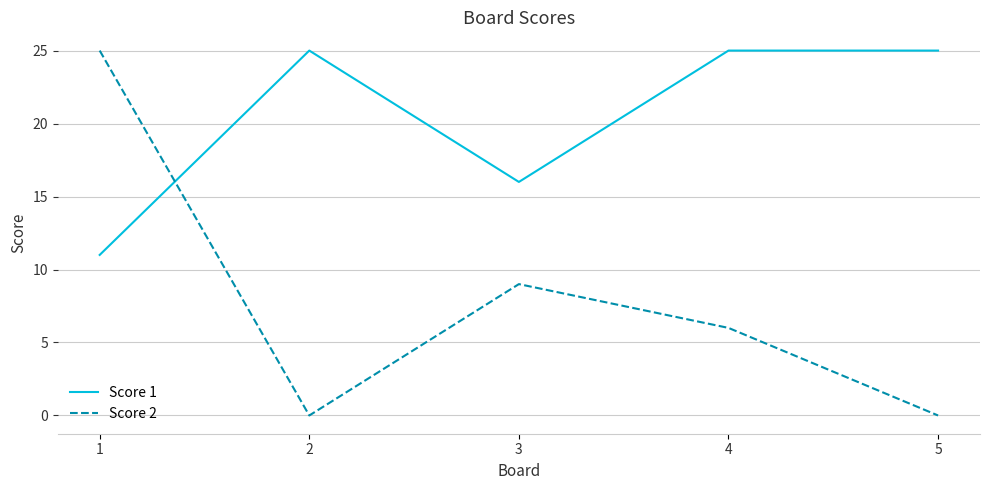

Between which two adjacent categories do Score 2 and Score 1 first intersect?

1 and 2